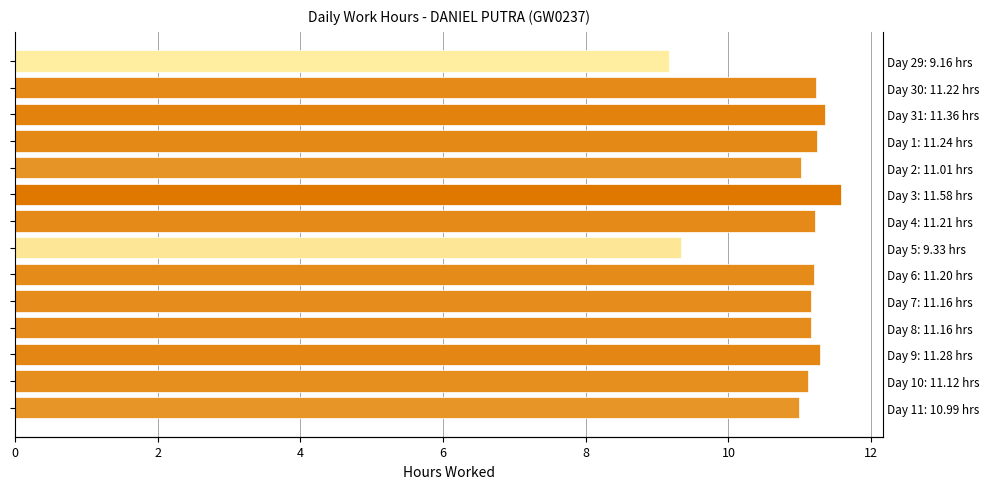

The value at 12 is 11.1. True or false?

True